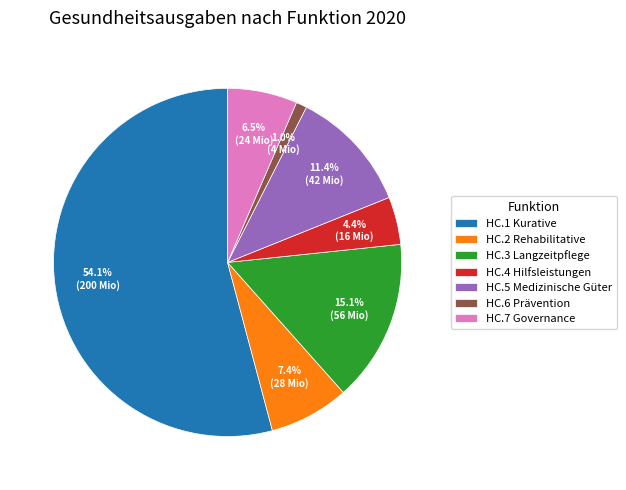

What percentage is NOT represented by HC.2 Rehabilitative?

92.6%